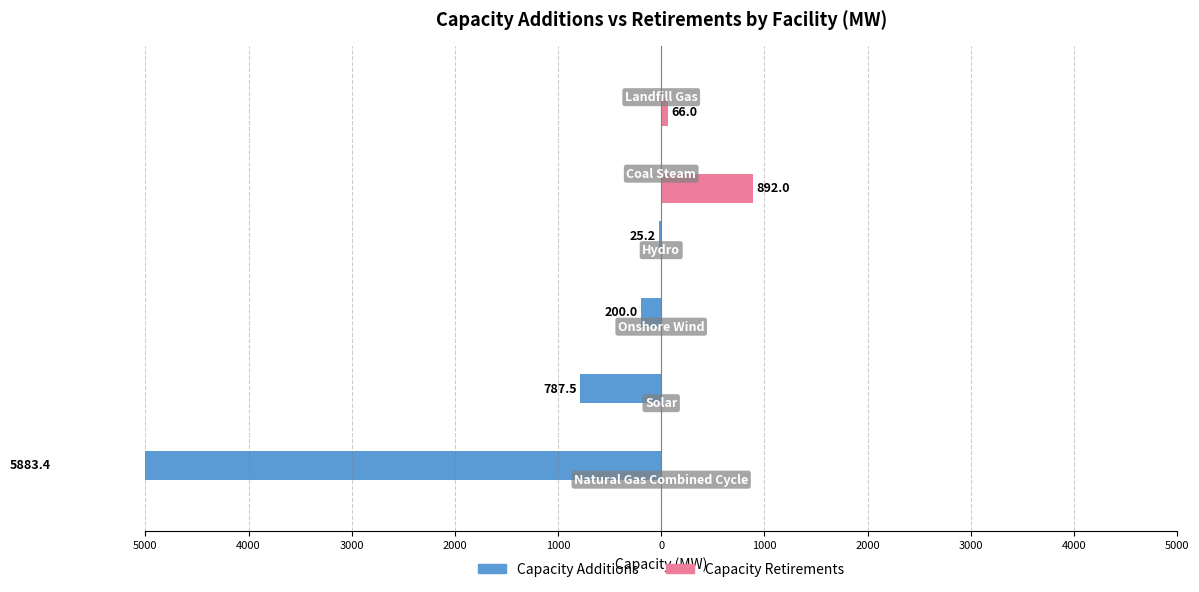

How many values in the Capacity Additions series exceed -25?

2